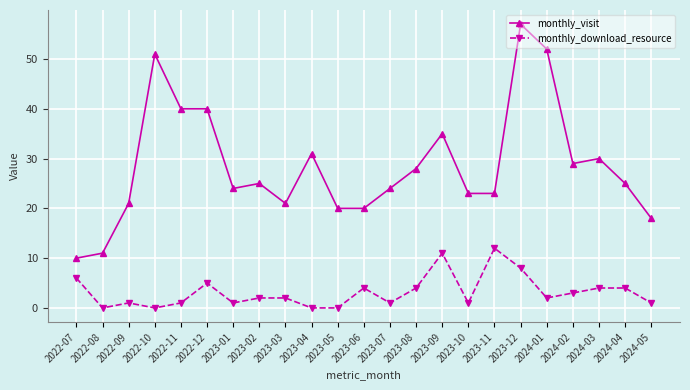

Which series has the largest range (max minus min)?

monthly_visit